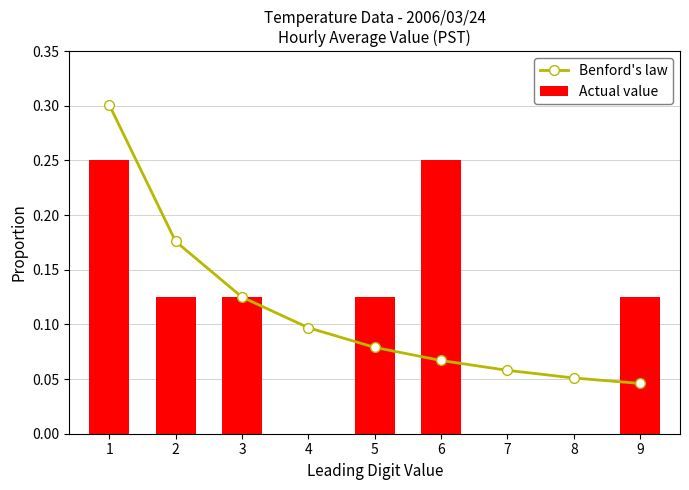

How many values in Actual value are above zero?

6